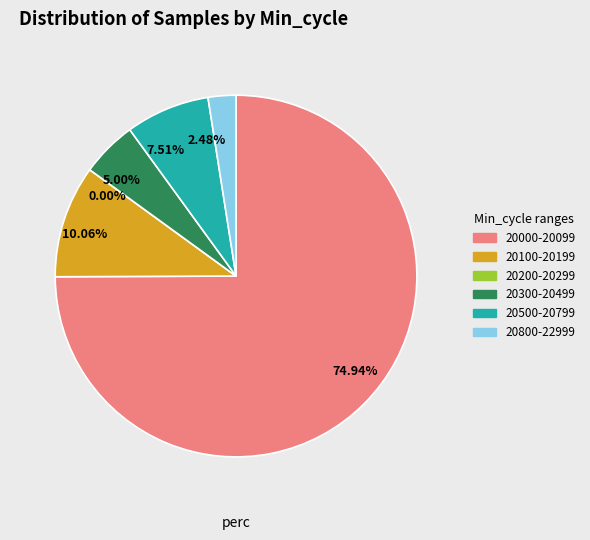

Combined, do 20042 and 20036 account for over 50%?

No